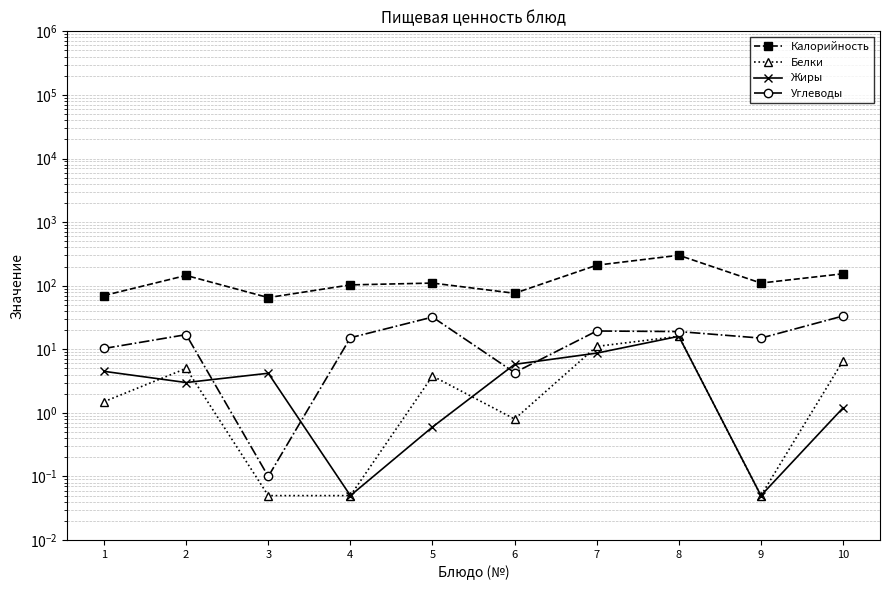

Is it true that Белки equals 16.0 at 8?

True